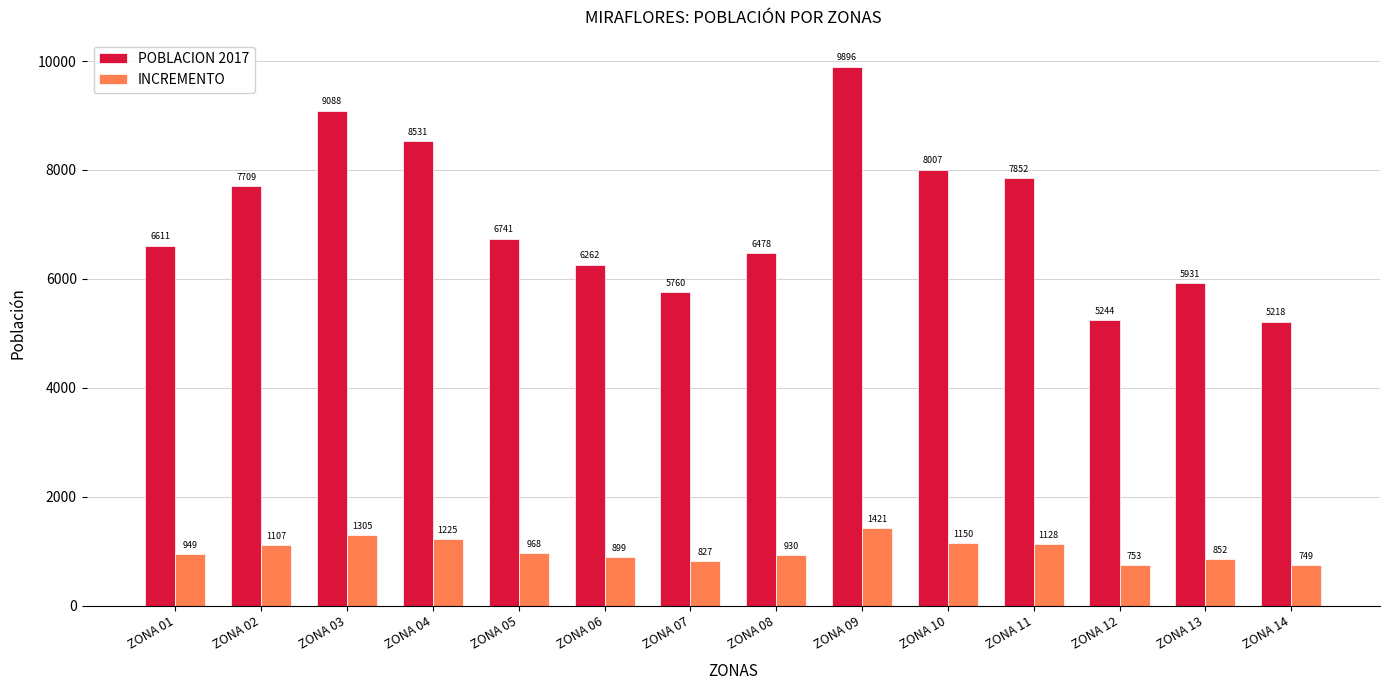

List the series in order of their overall mean, lowest first.

INCREMENTO, POBLACION 2017